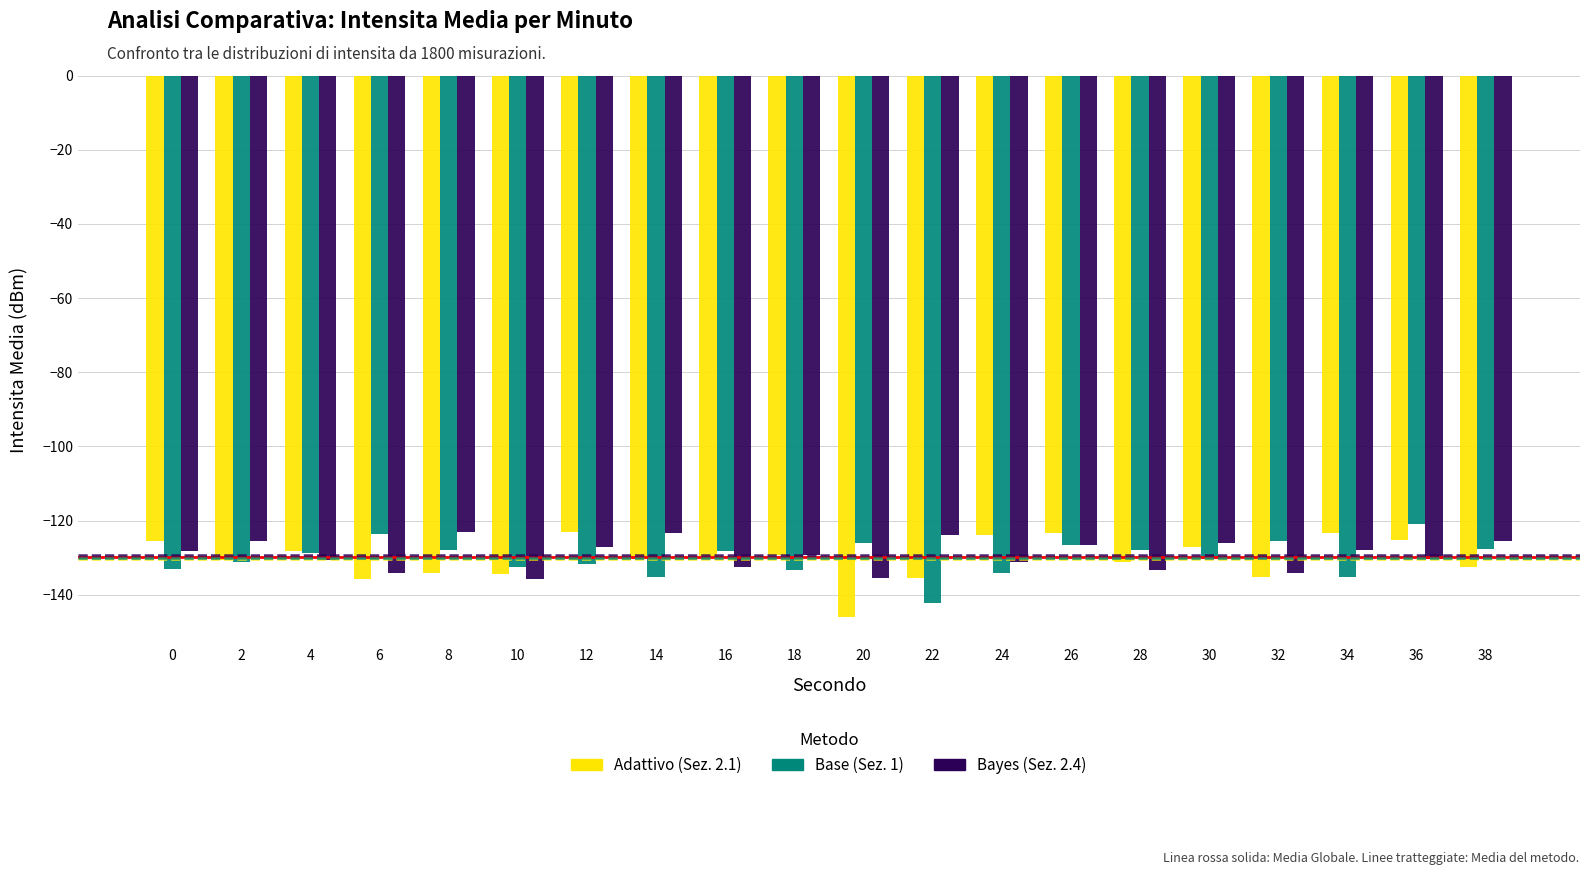

What is the maximum value shown in the chart?

-120.9